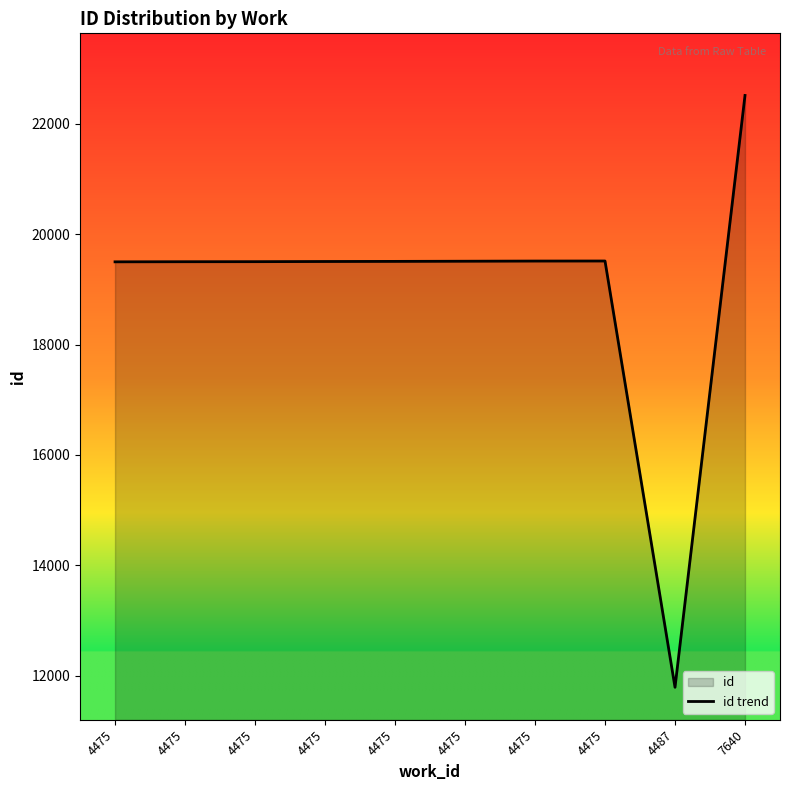

How many points are higher than both their immediate neighbors (excluding endpoints)?

1